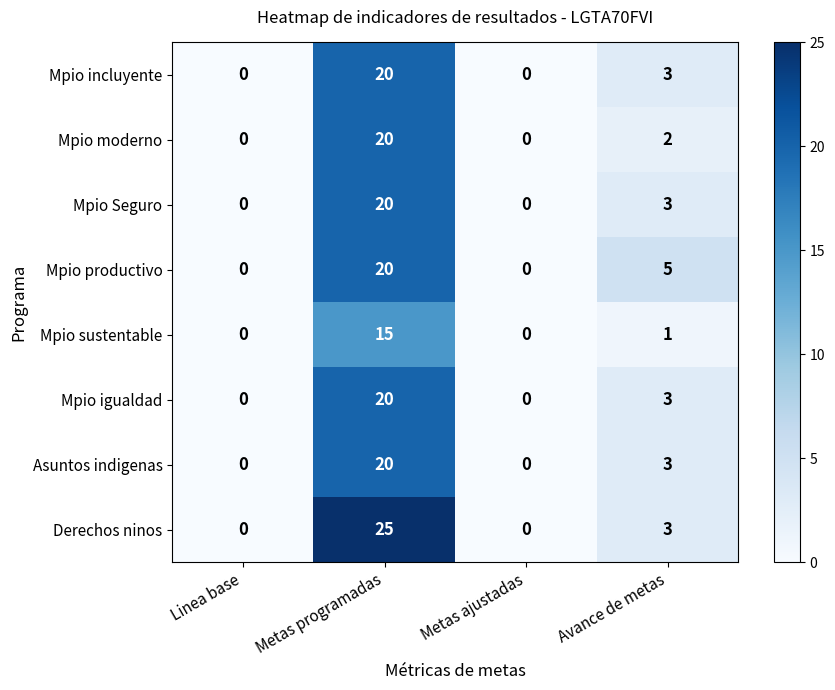

At which label does Mpio Seguro first exceed 3?

Metas programadas